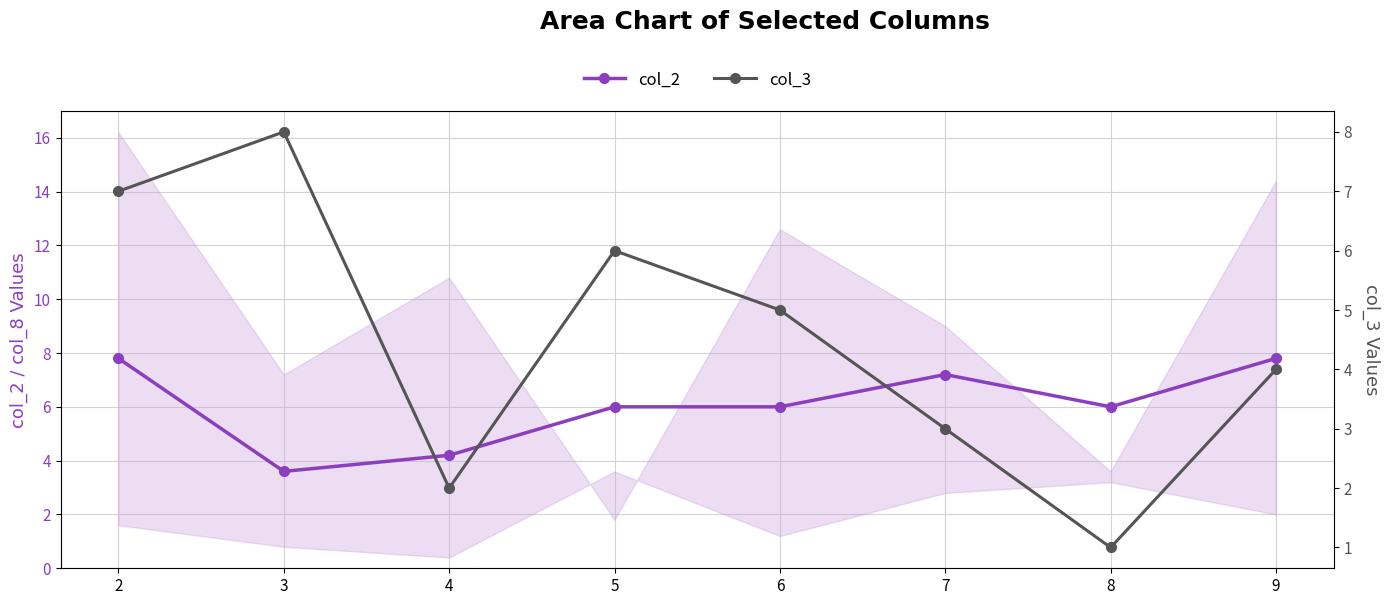

Which category has the highest value in the col_2 series?

2